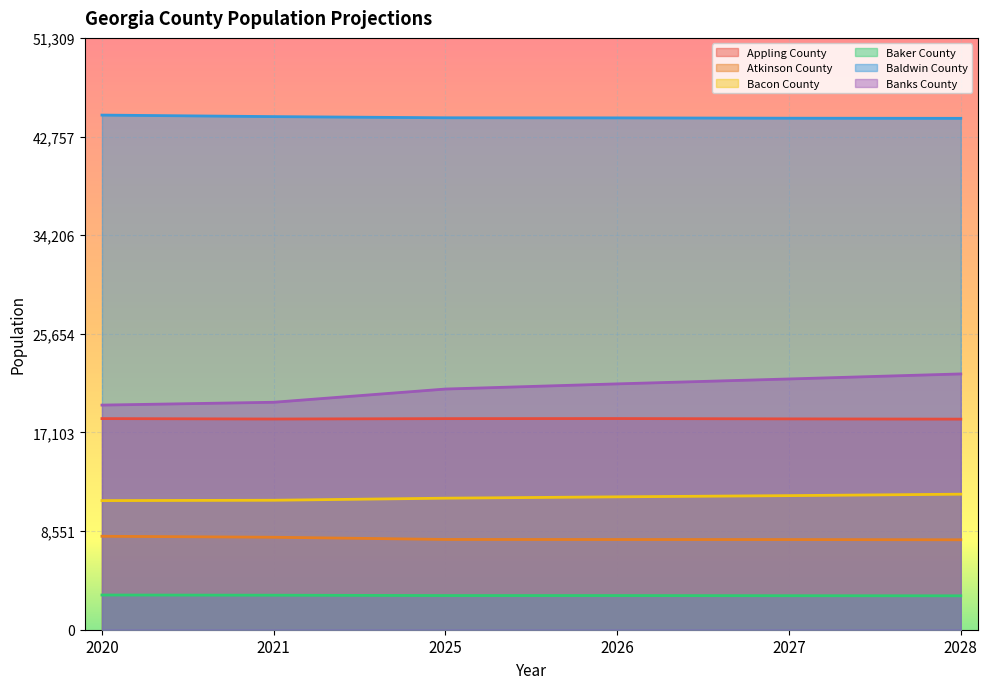

True or false: Bacon County has more than 0 interior local peaks.

False